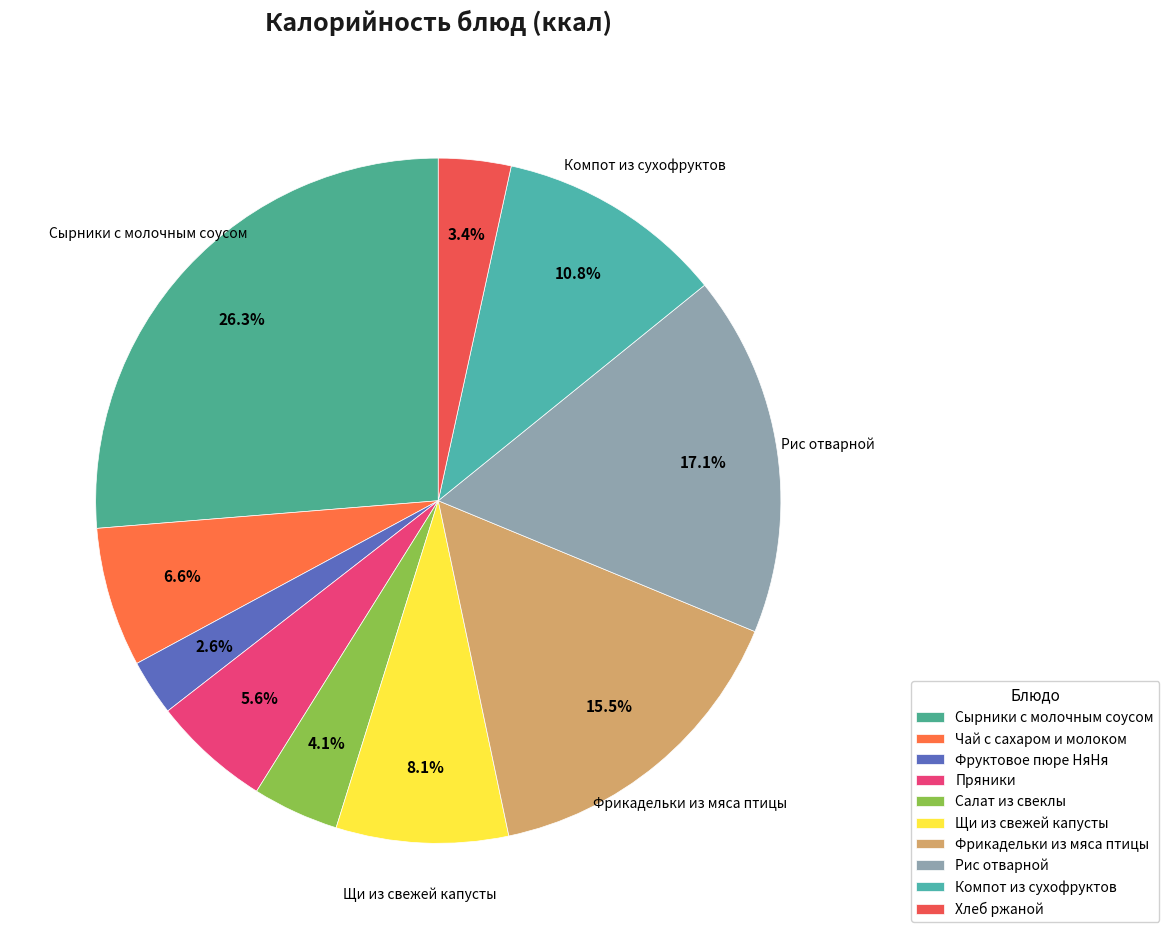

How many segments does this pie chart have?

10